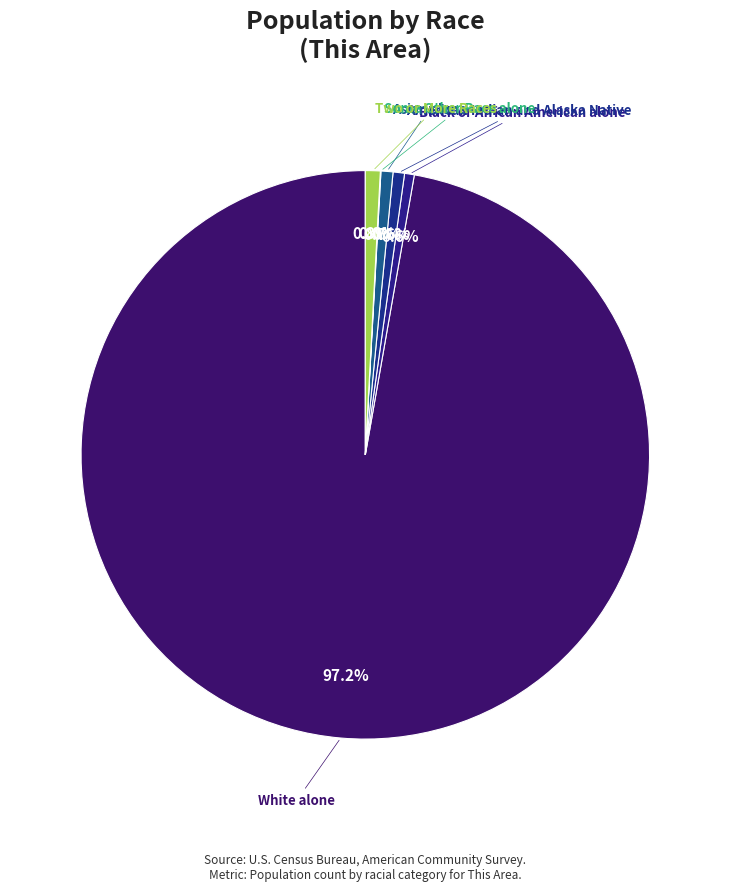

Which slice represents more than half of the pie?

White alone